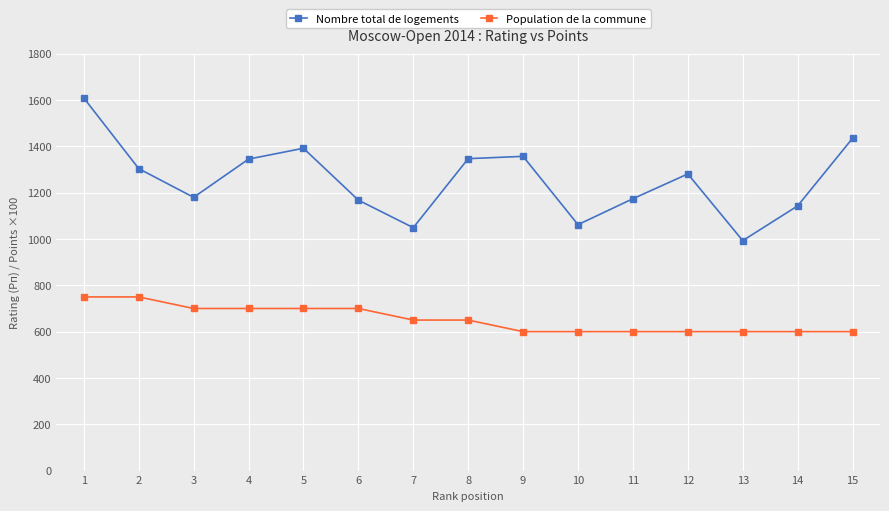

Rank the series at 7 from highest to lowest value.

Nombre total de logements, Population de la commune